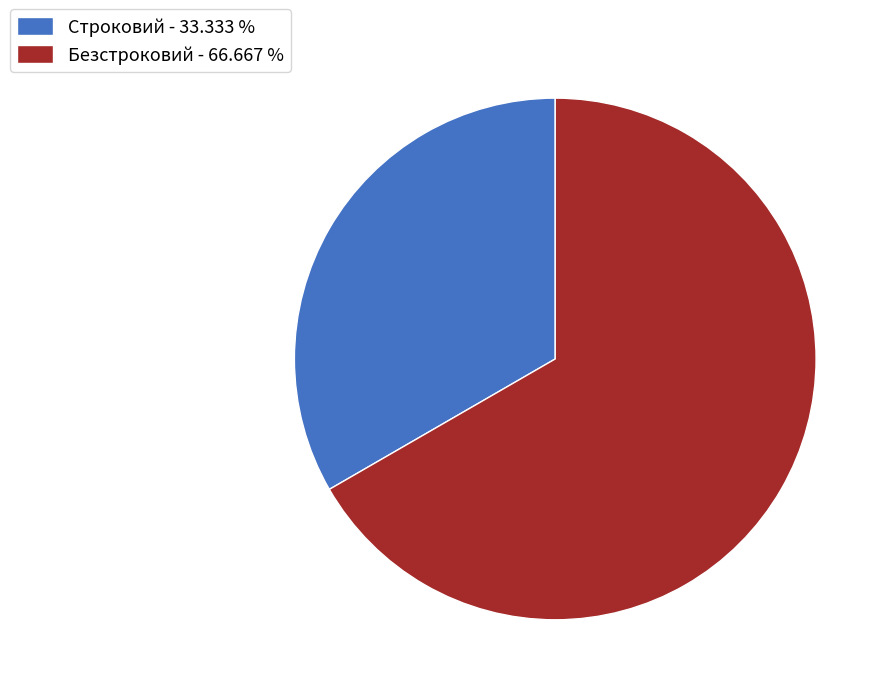

Combined, do Безстроковий and Строковий account for over 50%?

Yes